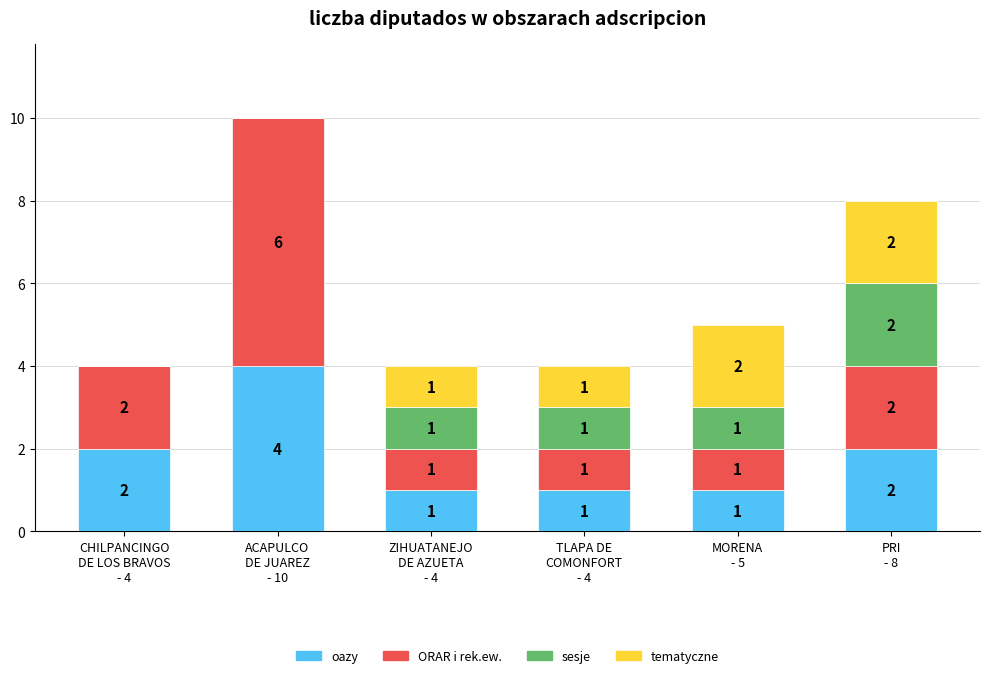

What is the highest value of the oazy series?

4